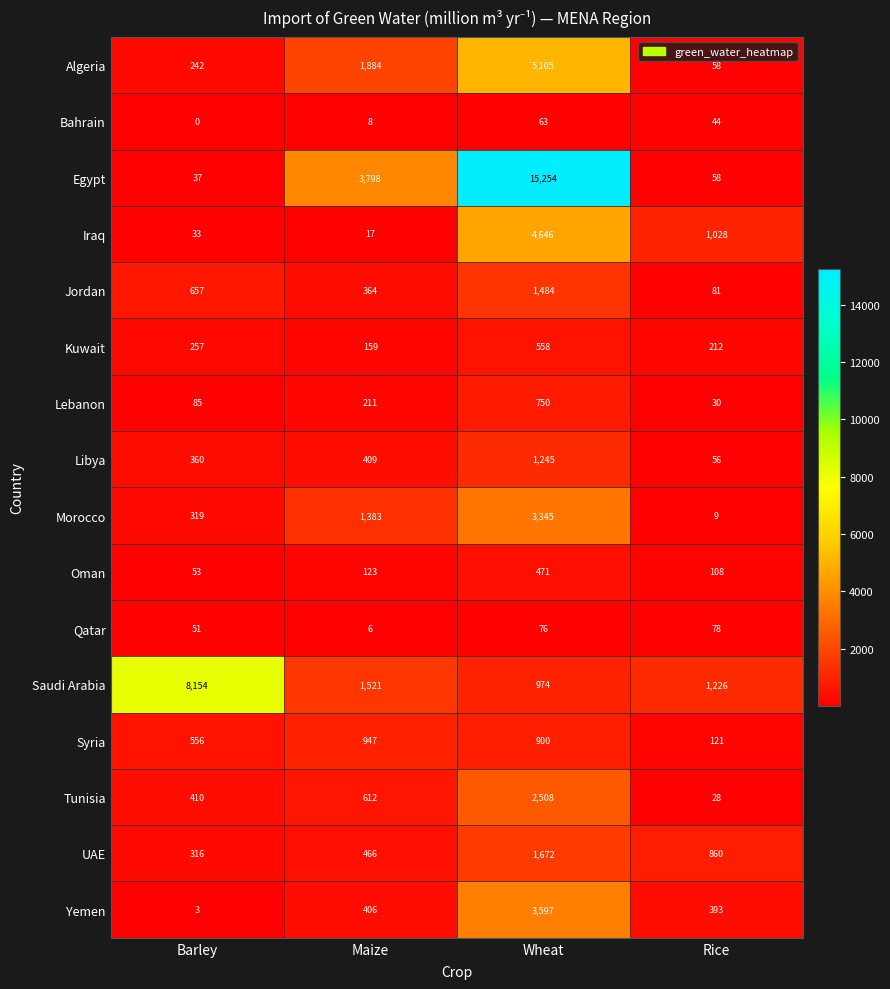

What is the maximum value shown in the chart?

15254